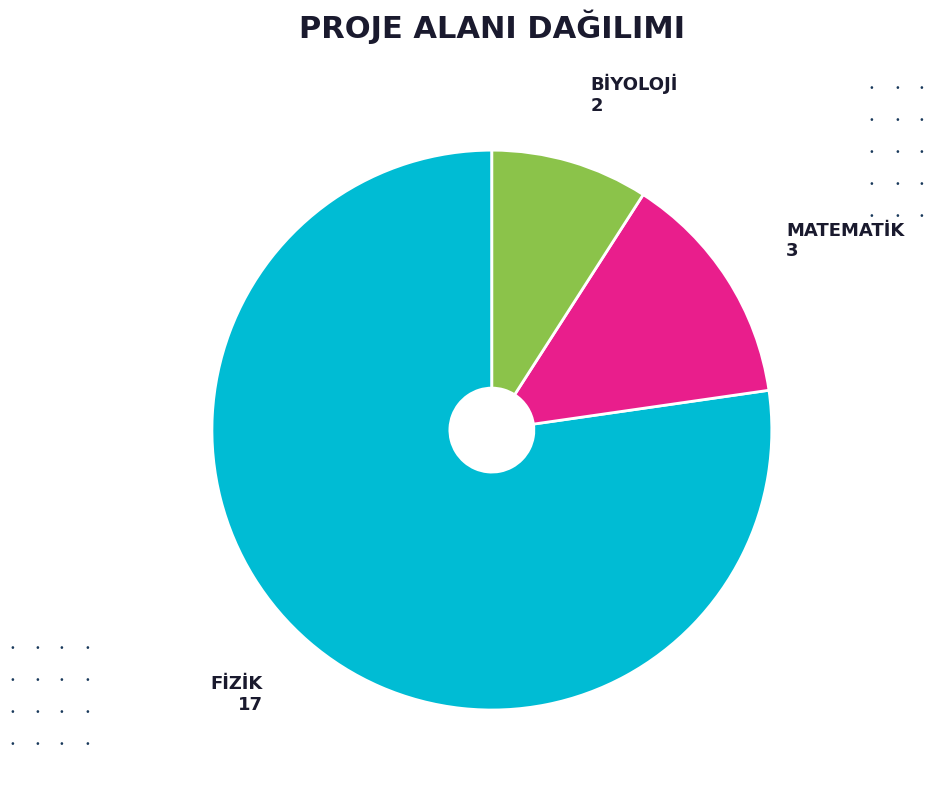

Which has a higher value, MATEMATİK or BİYOLOJİ?

MATEMATİK